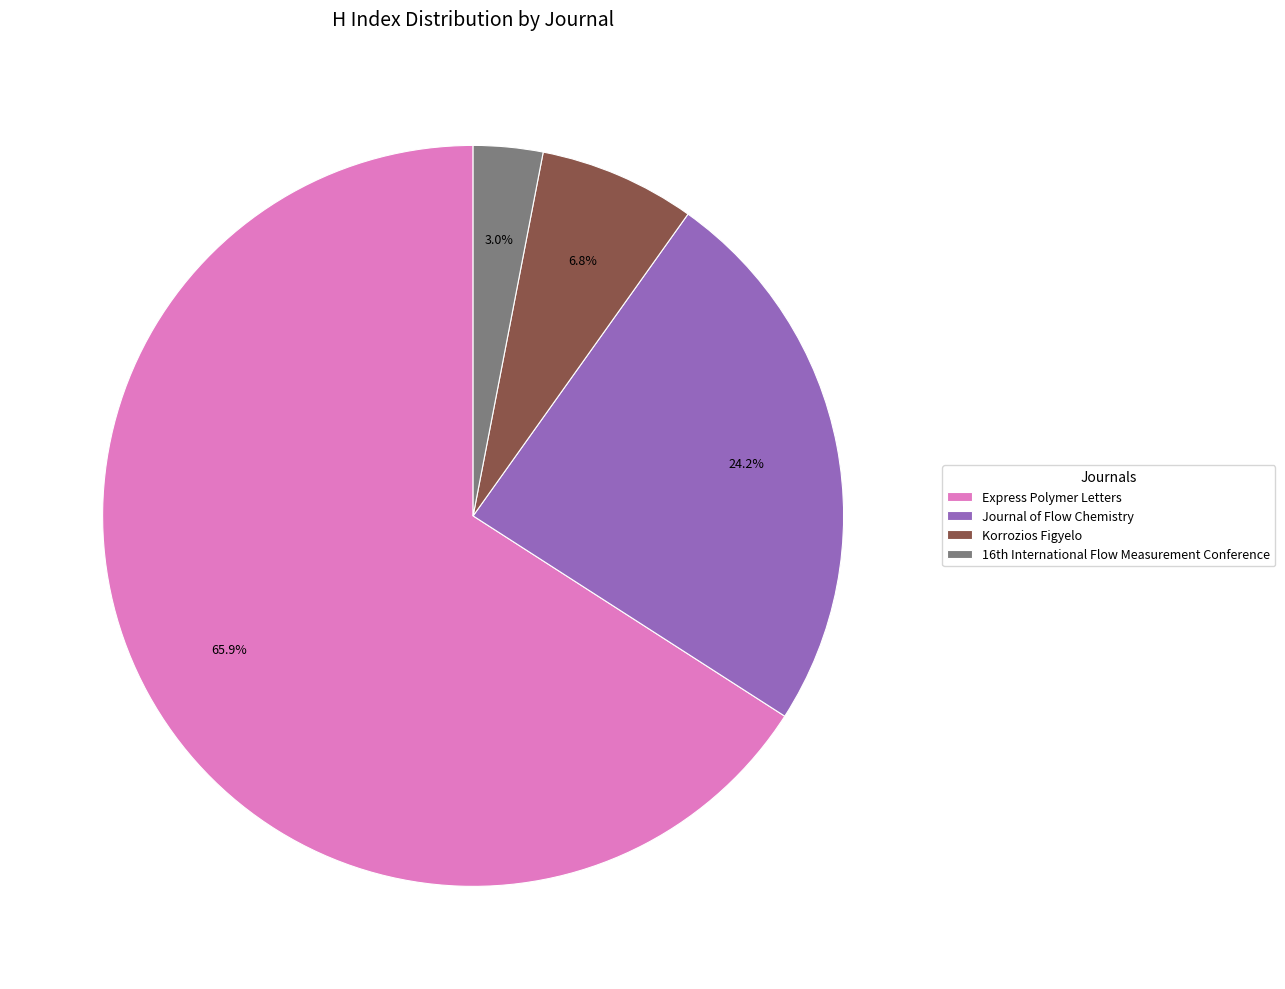

Which slice is the smallest?

16th International Flow Measurement Conference